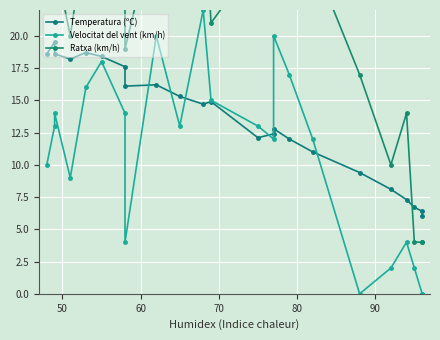

True or false: Temperatura (ºC) and Ratxa (km/h) cross at least once.

True